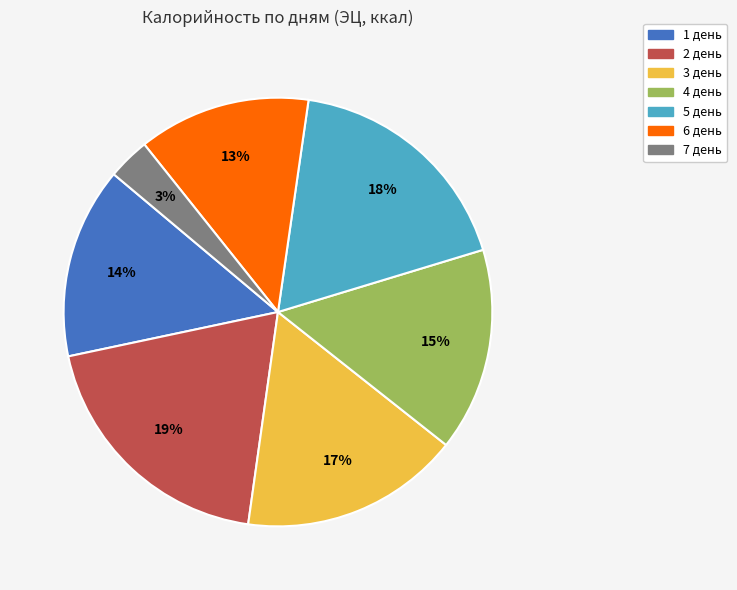

Does 1 день account for over 50% of the chart?

No